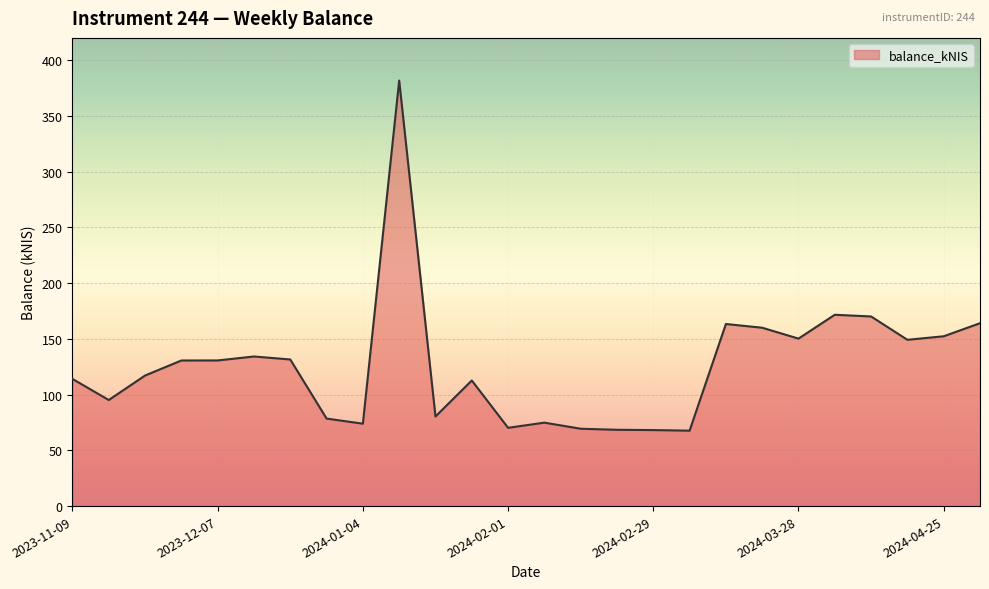

What is the difference between the second highest and minimum values?

104.0